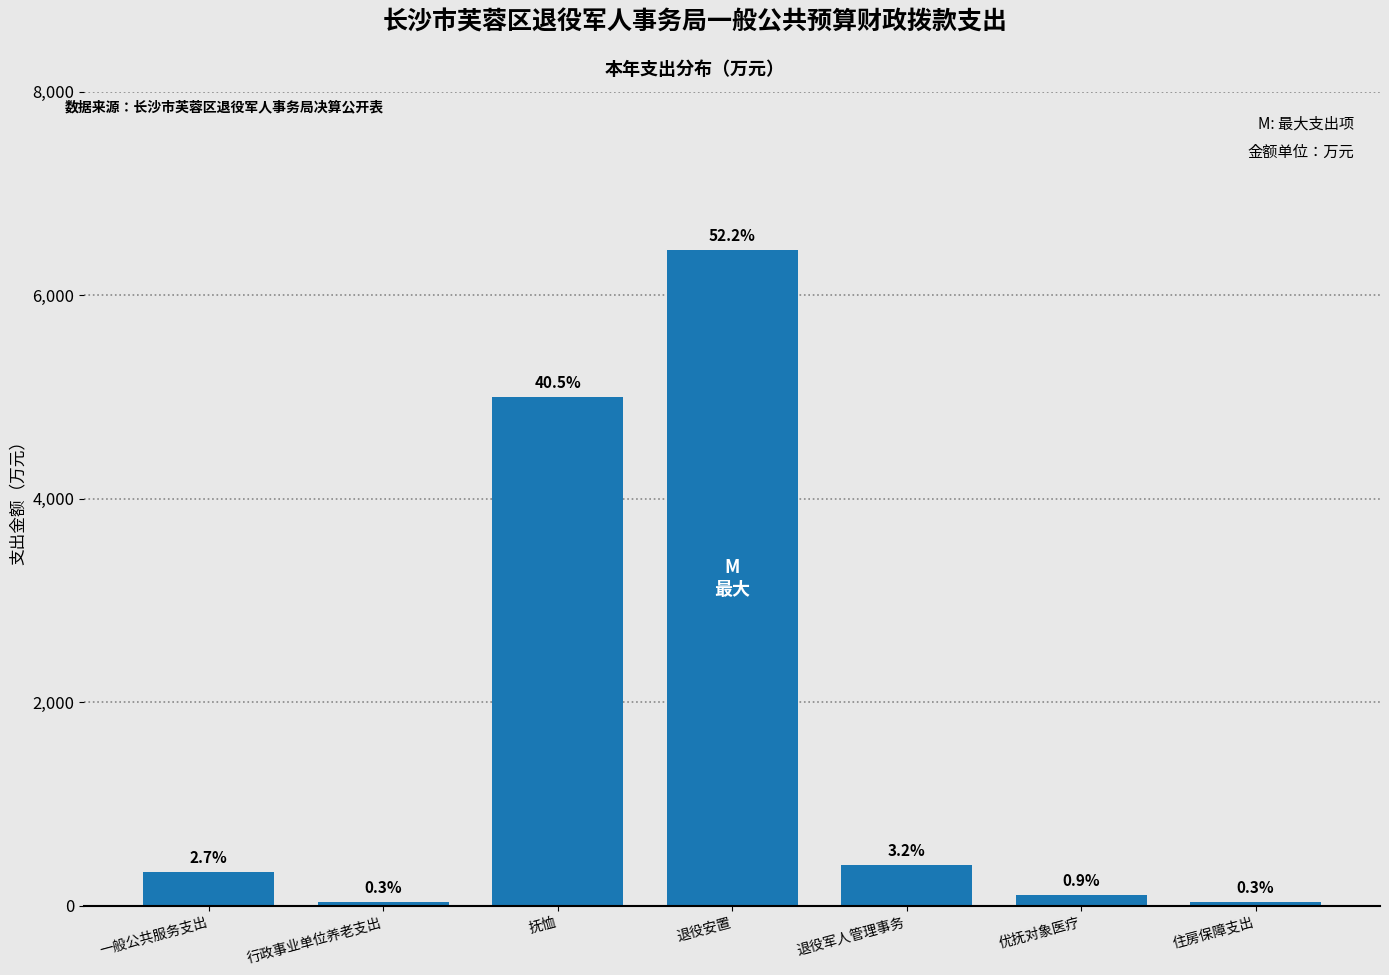

How many bars are there in total?

7